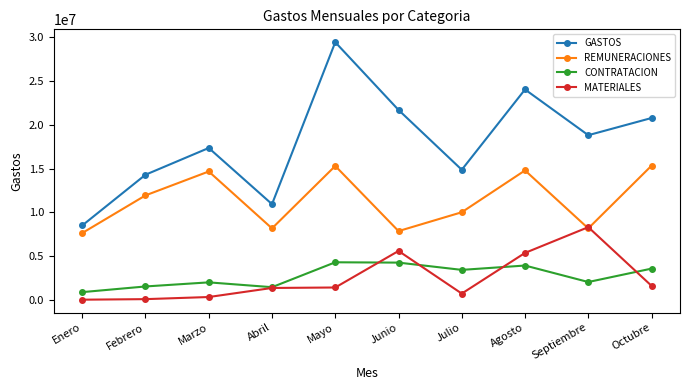

The value of GASTOS at Agosto is 42392800.6. True or false?

False